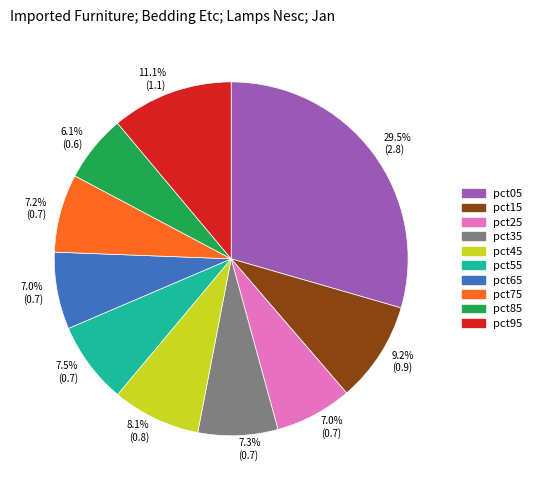

True or false: pct25 accounts for 1% of the total.

False